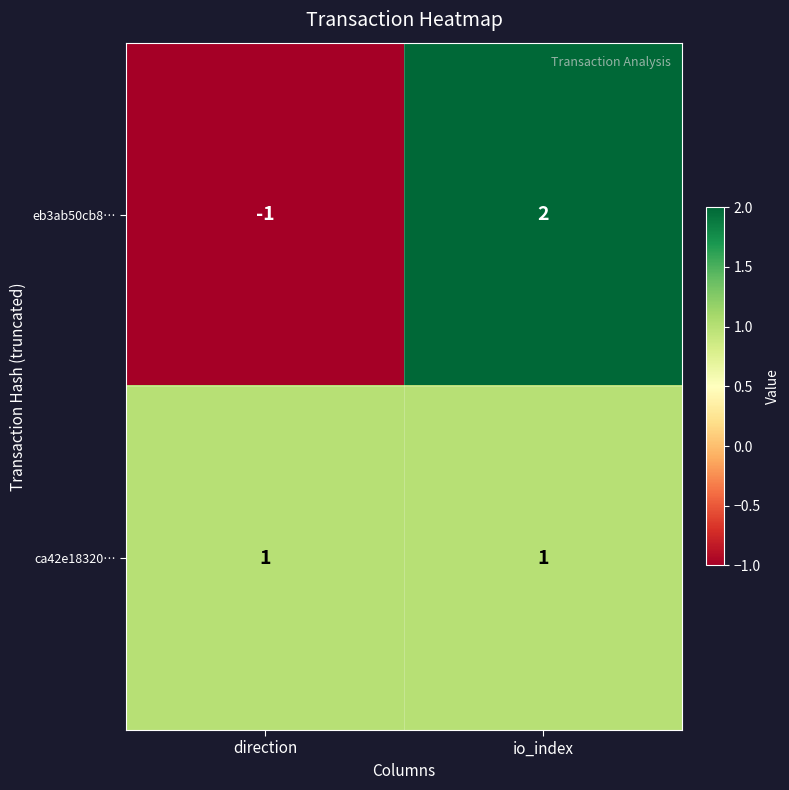

At which category is the sum across all series the highest?

io_index